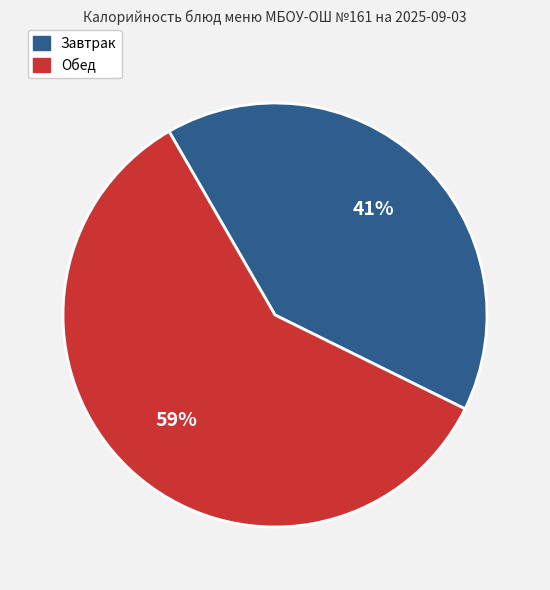

Is it true that Завтрак is 26% of the pie?

False